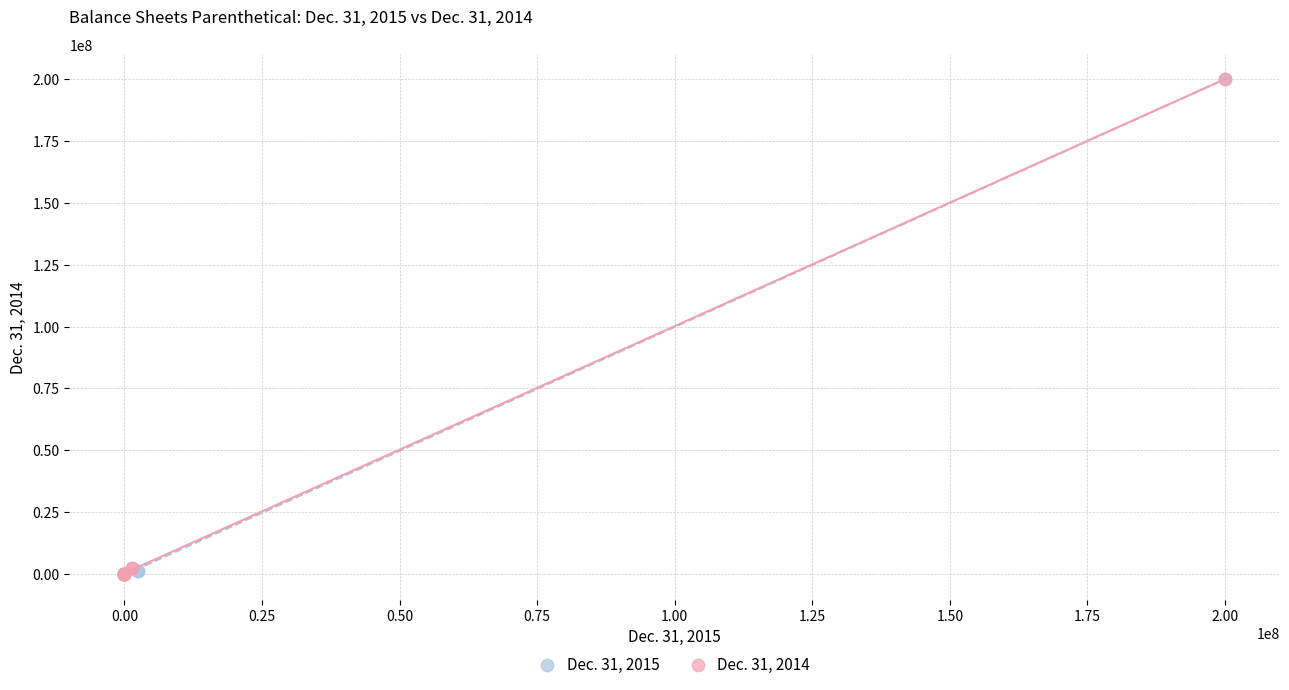

What are all the series names shown in the legend?

Dec. 31, 2015, Dec. 31, 2014